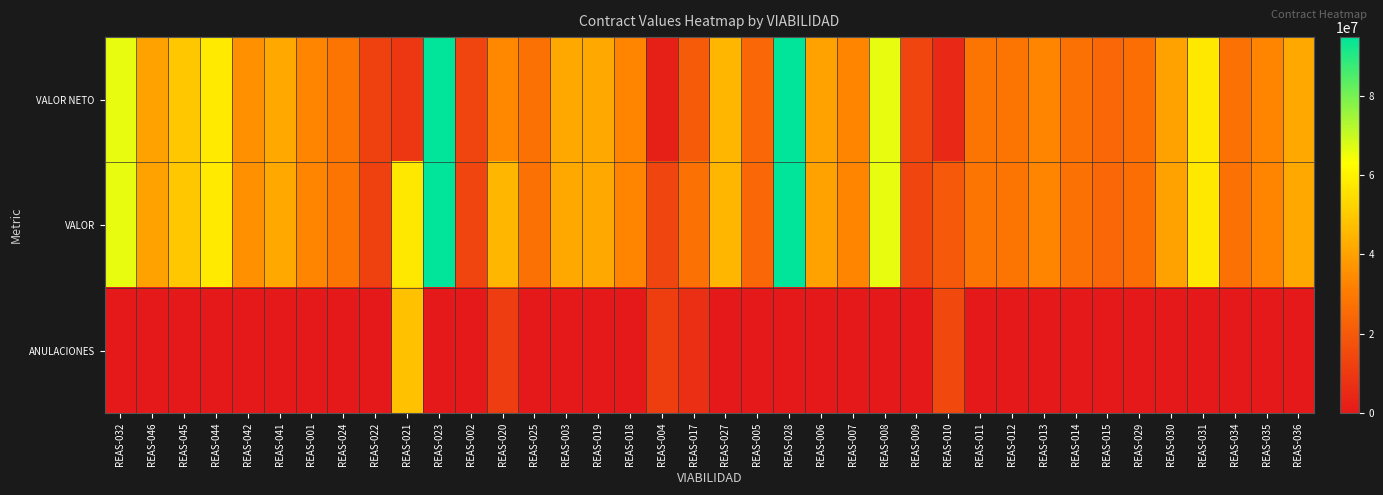

At how many categories does at least one series exceed 81831421?

2